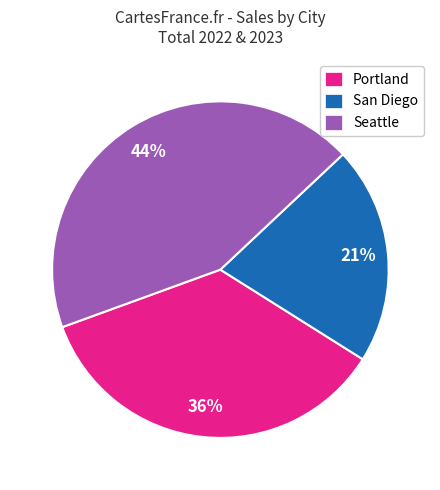

To the nearest percent, what percentage of the pie is Seattle?

44%